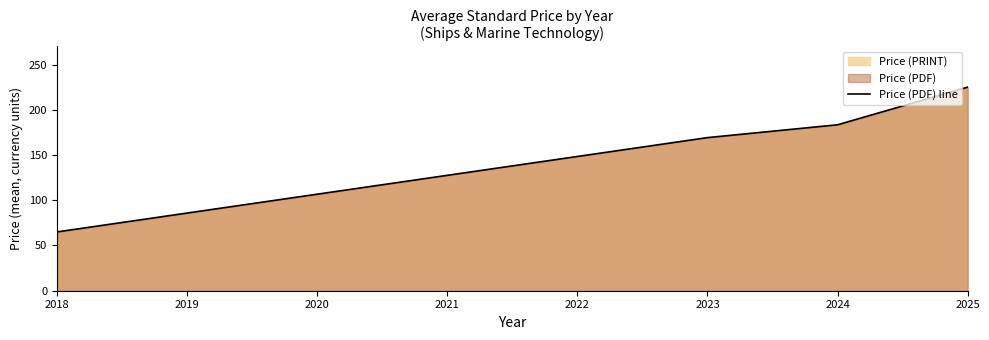

True or false: there are more than 2 points higher than both neighbors.

False